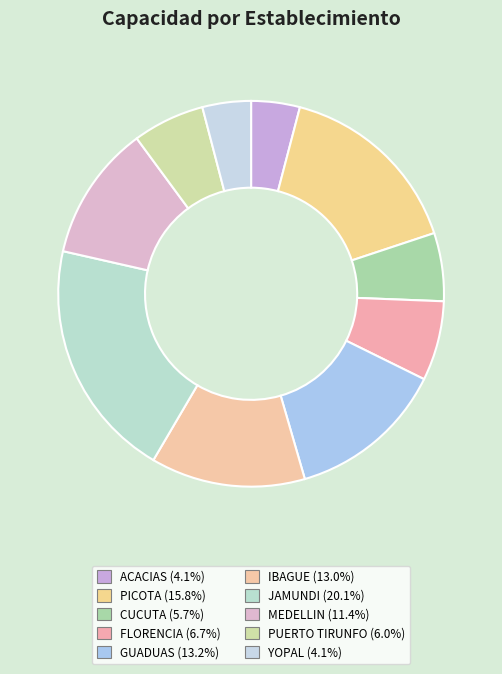

How many segments does this pie chart have?

10